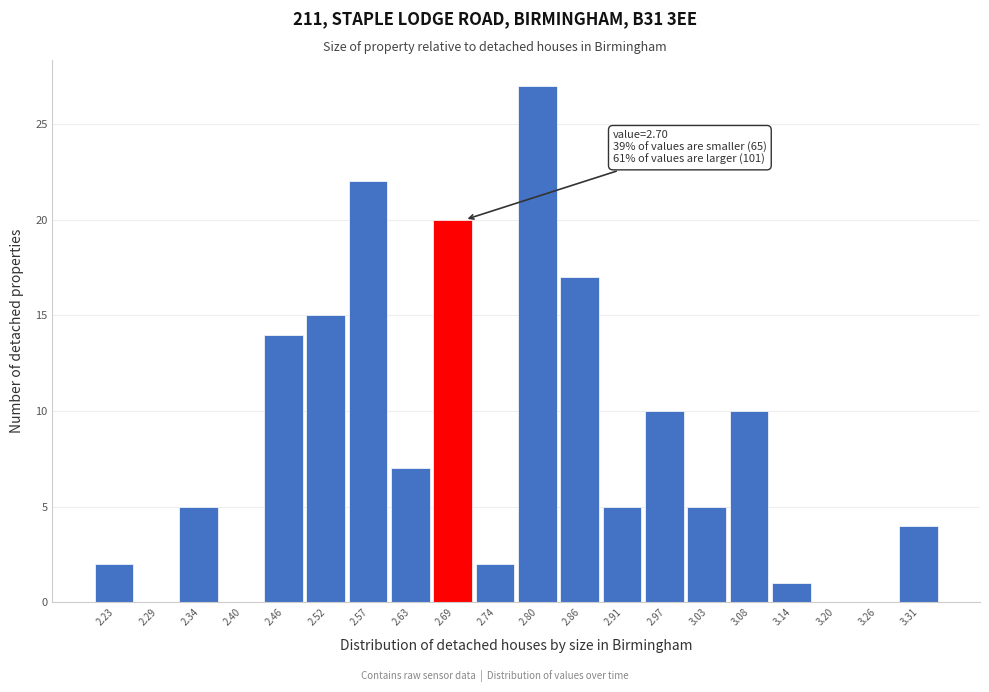

Reading left to right, transcribe all the data shown in this chart.

2.23=2	2.29=0	2.34=5	2.40=0	2.46=14	2.52=15	2.57=22	2.63=7	2.69=20	2.74=2	2.80=27	2.86=17	2.91=5	2.97=10	3.03=5	3.08=10	3.14=1	3.20=0	3.26=0	3.31=4